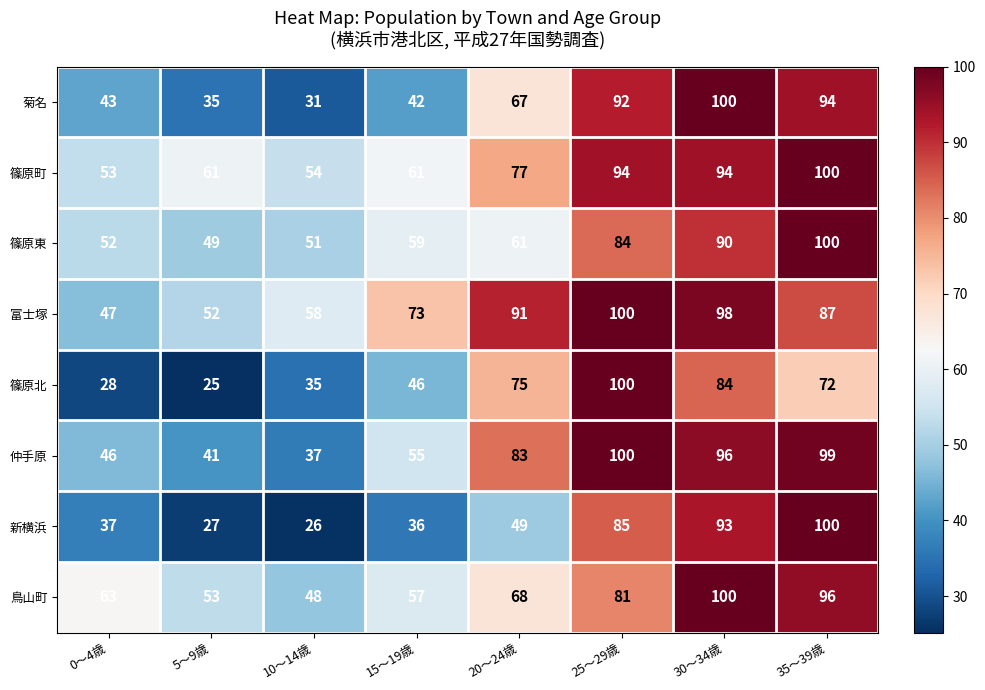

Which series has the widest spread of values?

篠原北